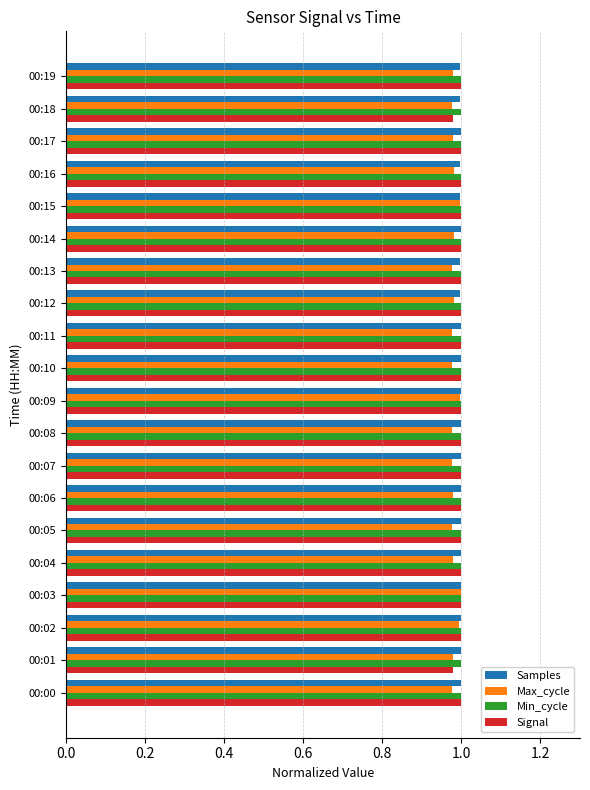

What is the total value across all series at 00:19?

4.0